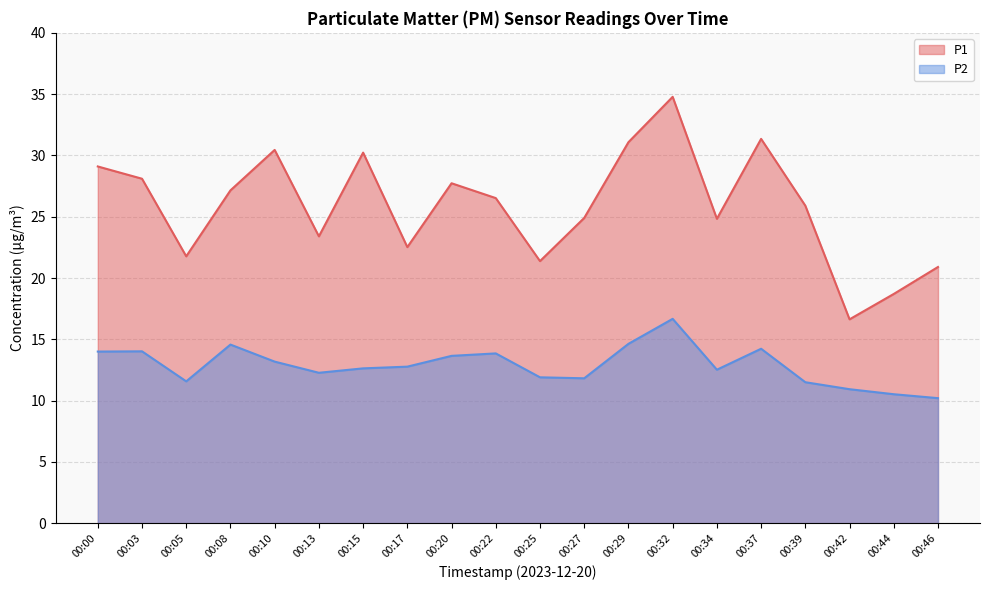

Which label corresponds to the largest value in the chart?

00:32